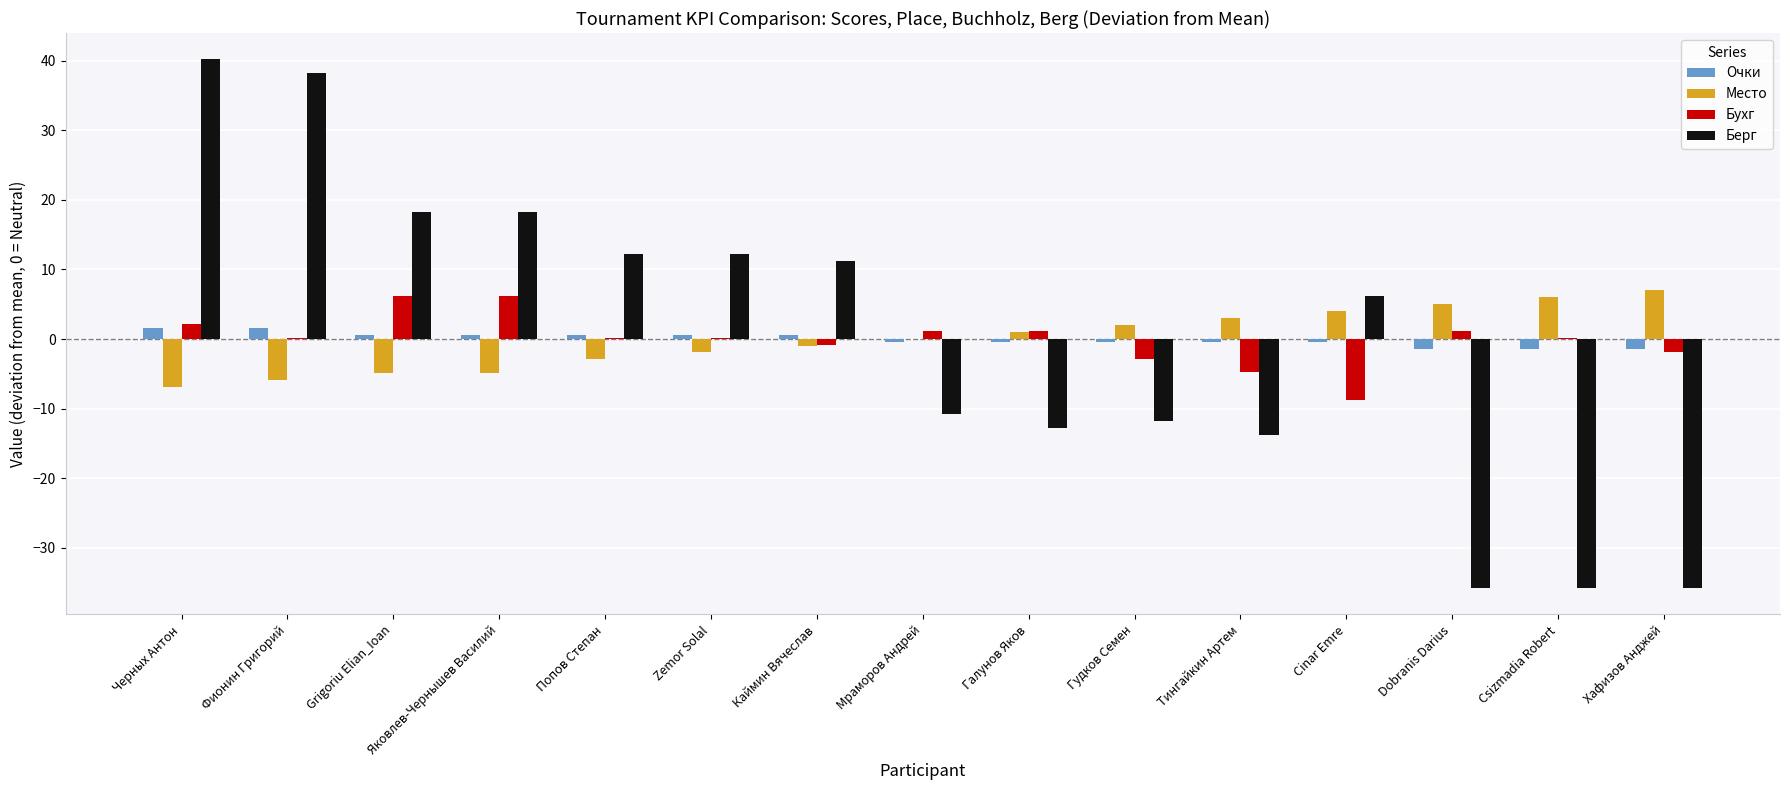

Reading right to left, transcribe all the data shown in this chart.

Очки: Хафизов Анджей=-1.4	Csizmadia Robert=-1.4	Dobranis Darius=-1.4	Cinar Emre=-0.4	Тингайкин Артем=-0.4	Гудков Семен=-0.4	Галунов Яков=-0.4	Мраморов Андрей=-0.4	Каймин Вячеслав=0.6	Zemor Solal=0.6	Попов Степан=0.6	Яковлев-Чернышев Василий=0.6	Grigoriu Elian_Ioan=0.6	Фионин Григорий=1.6	Черных Антон=1.6
Место: Хафизов Анджей=7.1	Csizmadia Robert=6.1	Dobranis Darius=5.1	Cinar Emre=4.1	Тингайкин Артем=3.1	Гудков Семен=2.1	Галунов Яков=1.1	Мраморов Андрей=0.1	Каймин Вячеслав=-0.9	Zemor Solal=-1.9	Попов Степан=-2.9	Яковлев-Чернышев Василий=-4.9	Grigoriu Elian_Ioan=-4.9	Фионин Григорий=-5.9	Черных Антон=-6.9
Бухг: Хафизов Анджей=-1.8	Csizmadia Robert=0.2	Dobranis Darius=1.2	Cinar Emre=-8.8	Тингайкин Артем=-4.8	Гудков Семен=-2.8	Галунов Яков=1.2	Мраморов Андрей=1.2	Каймин Вячеслав=-0.8	Zemor Solal=0.2	Попов Степан=0.2	Яковлев-Чернышев Василий=6.2	Grigoriu Elian_Ioan=6.2	Фионин Григорий=0.2	Черных Антон=2.2
Берг: Хафизов Анджей=-35.8	Csizmadia Robert=-35.8	Dobranis Darius=-35.8	Cinar Emre=6.2	Тингайкин Артем=-13.8	Гудков Семен=-11.8	Галунов Яков=-12.8	Мраморов Андрей=-10.8	Каймин Вячеслав=11.2	Zemor Solal=12.2	Попов Степан=12.2	Яковлев-Чернышев Василий=18.2	Grigoriu Elian_Ioan=18.2	Фионин Григорий=38.2	Черных Антон=40.2